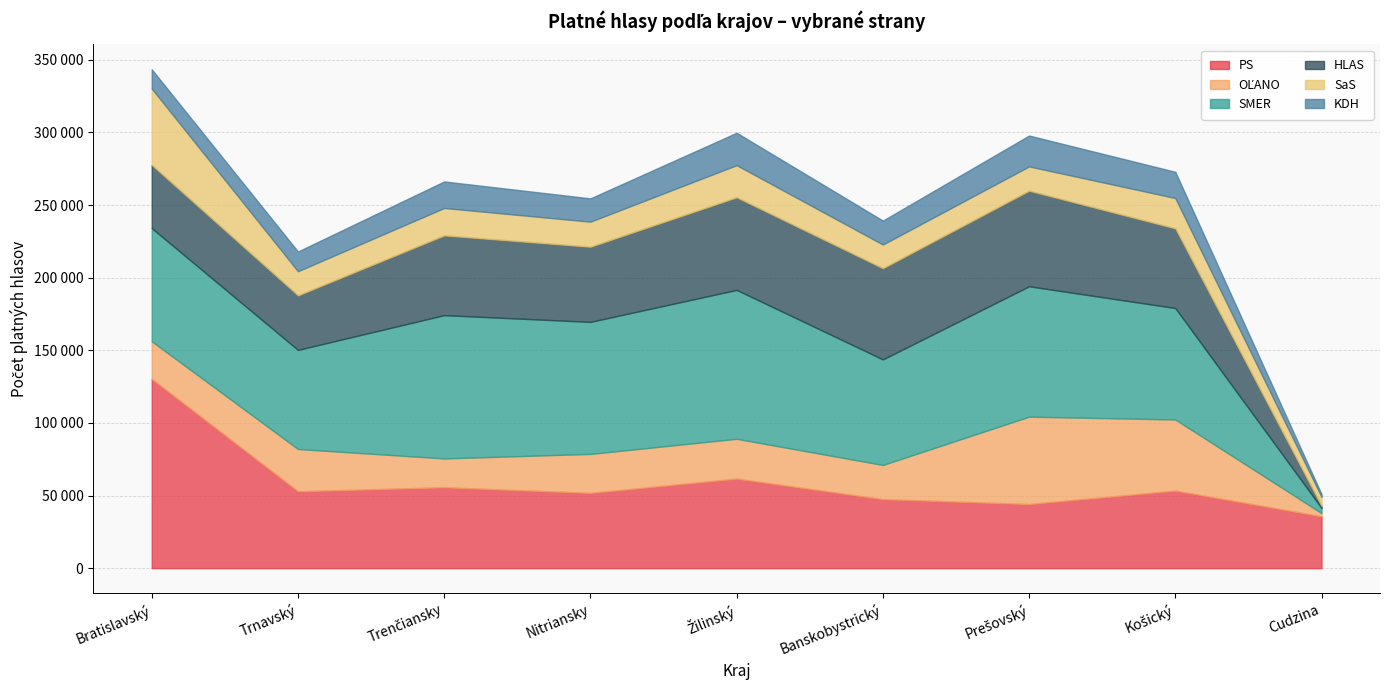

True or false: PS and SaS cross at least once.

False